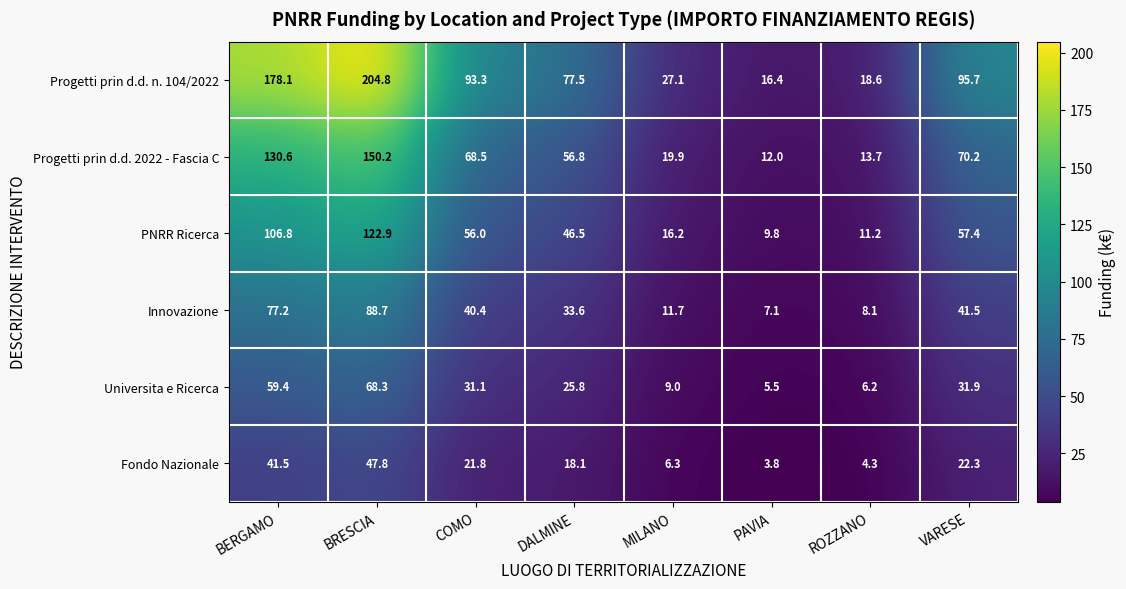

What is the spread (max minus min) of values at VARESE?

73.4